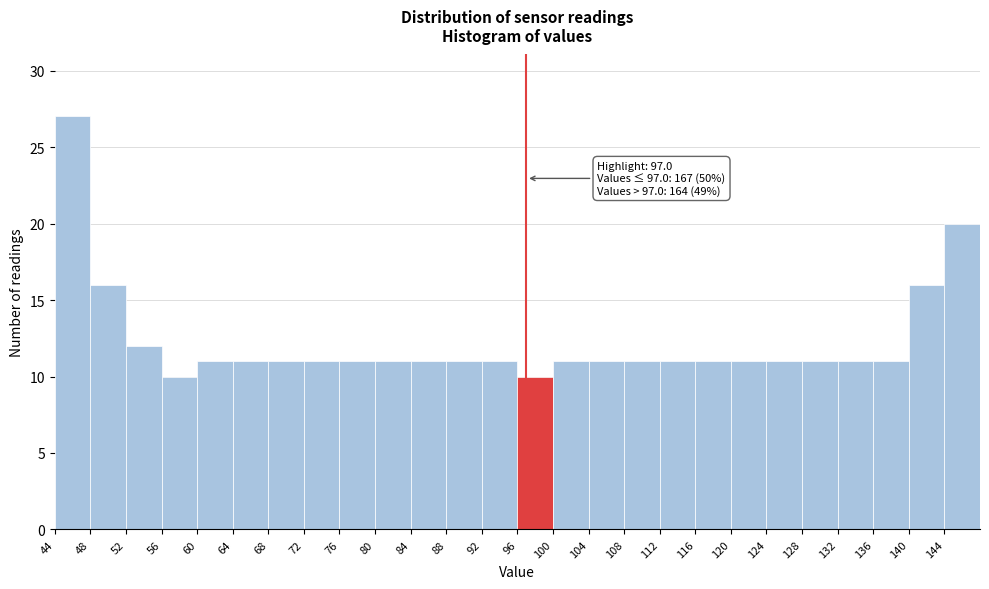

Which range on the x-axis has the tallest bar?

44 to 48